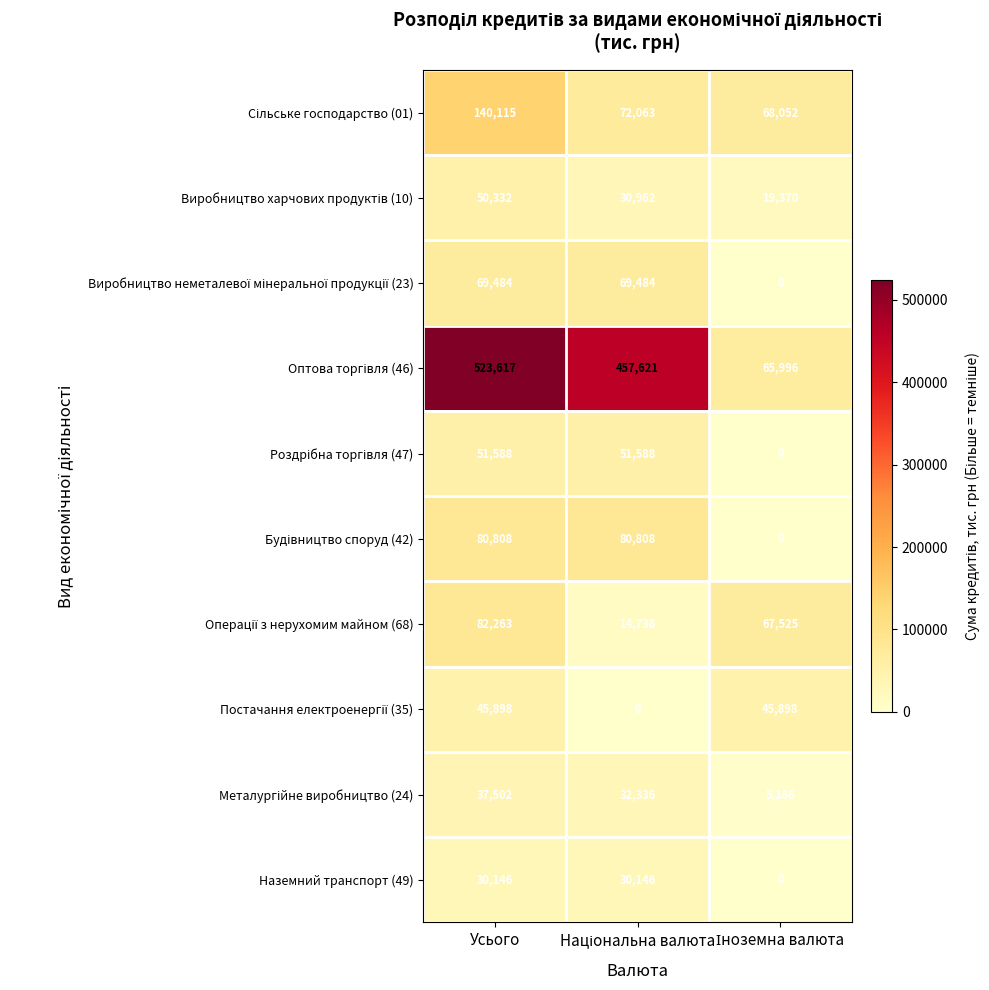

How many Наземний транспорт (49) values are between 0 and 30146?

3